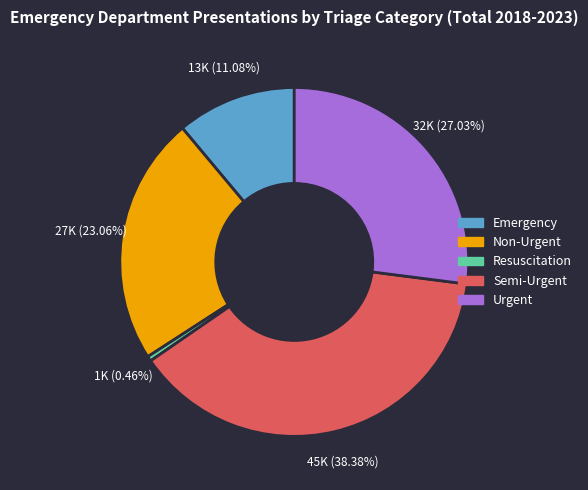

To the nearest percent, what is the average slice percentage?

20%